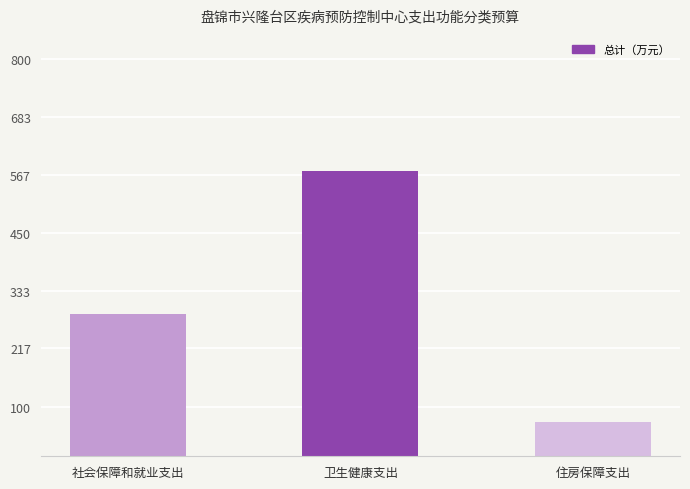

What is the average value?

309.8